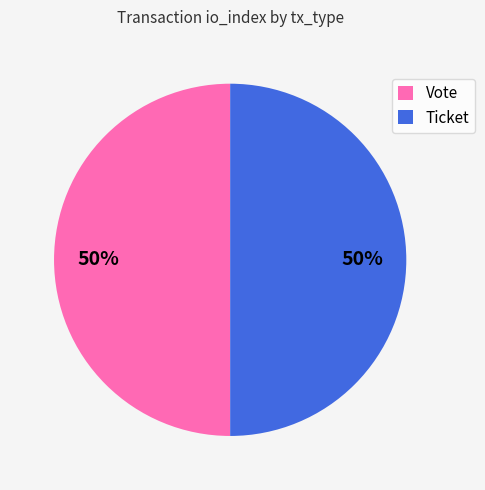

Approximately how many times larger is the value at Ticket compared to Vote?

1.0